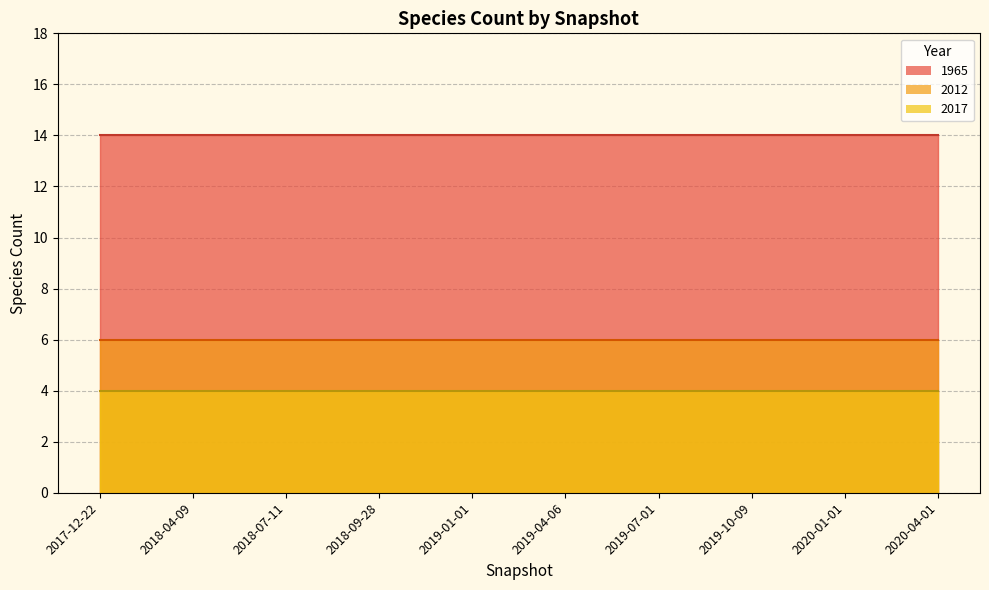

At how many categories does at least one series exceed 12?

10